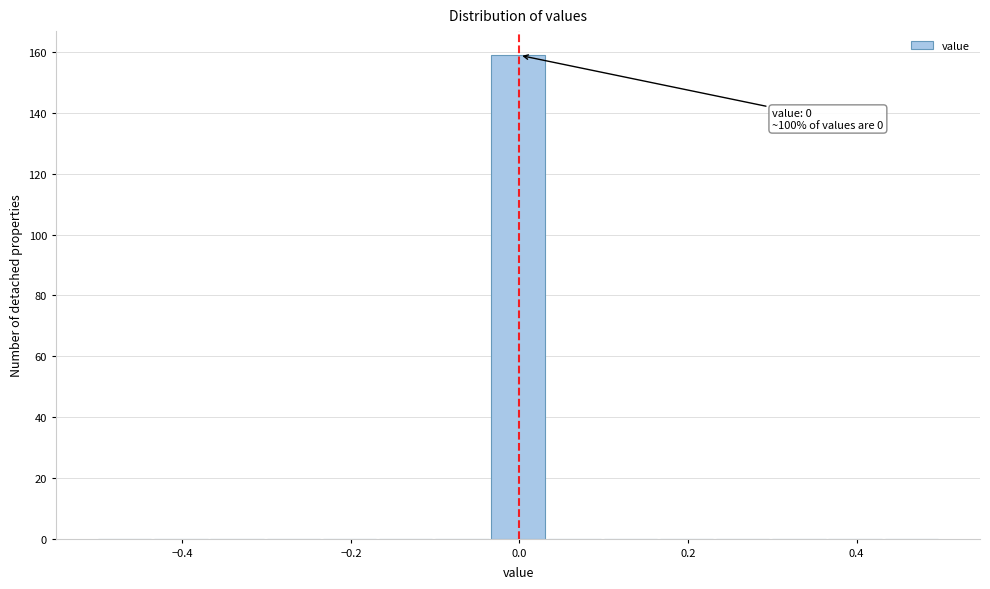

Read against the x-axis, roughly where is the centre of the tallest bar?

0.00